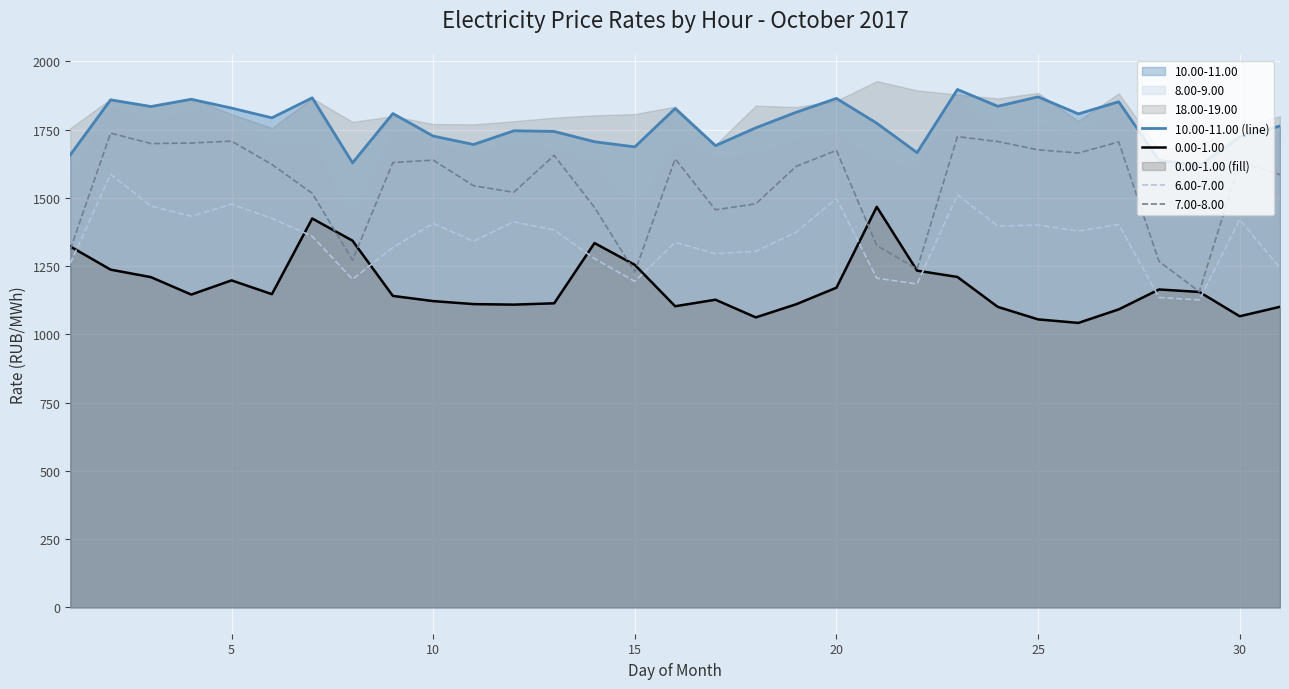

How many points are lower than both their immediate neighbors (excluding endpoints)?

10